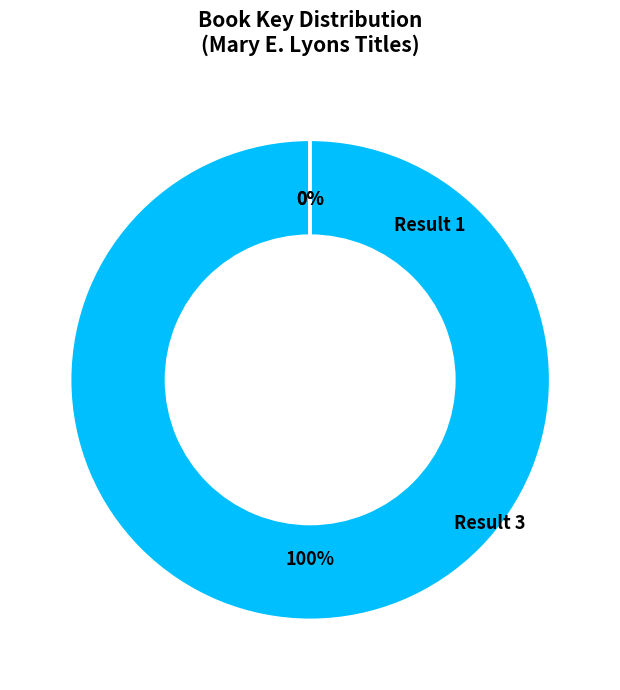

To the nearest percent, what is the difference between the largest and smallest slice percentages?

100%